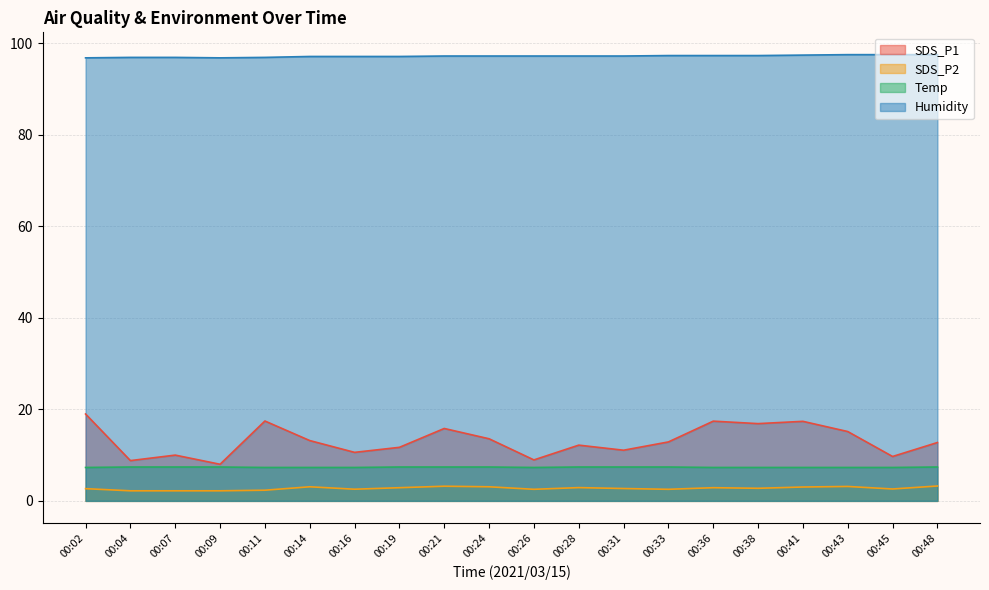

Which series has the largest range (max minus min)?

SDS_P1